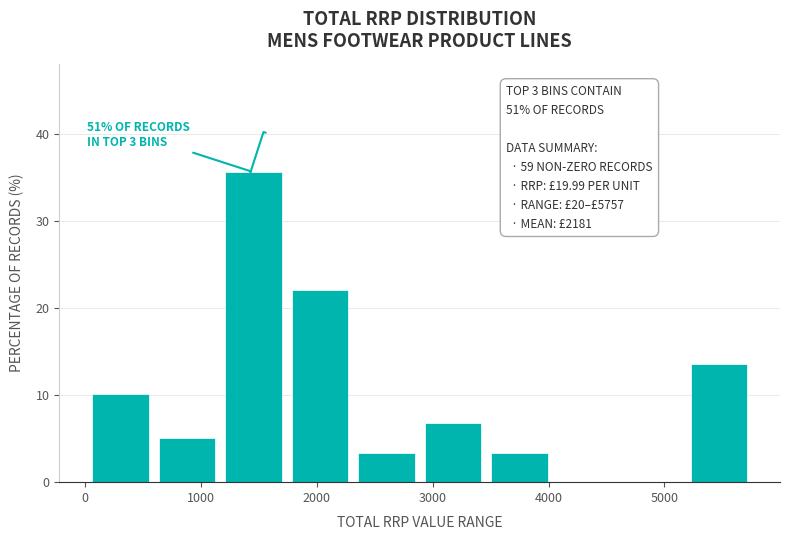

Which range on the x-axis has the tallest bar?

1200 to 1700